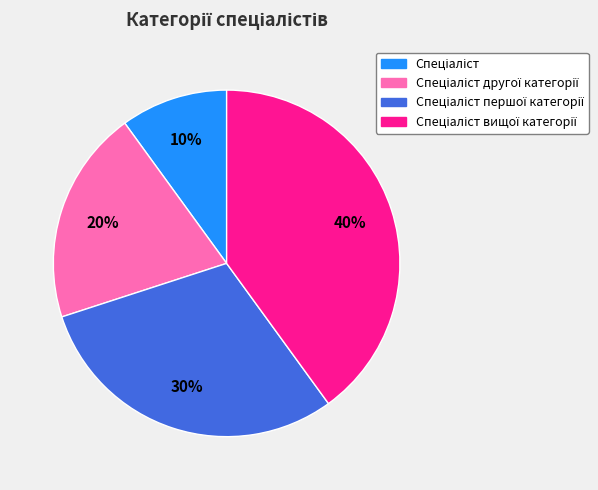

Does any single category account for the majority?

No